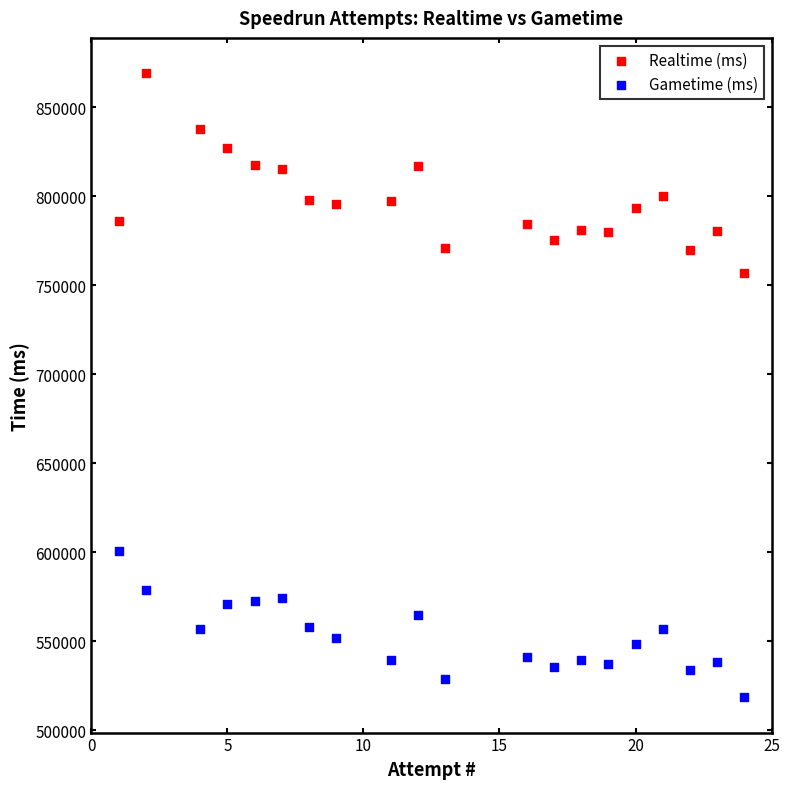

Which series contains the lowest Y value?

Gametime (ms)